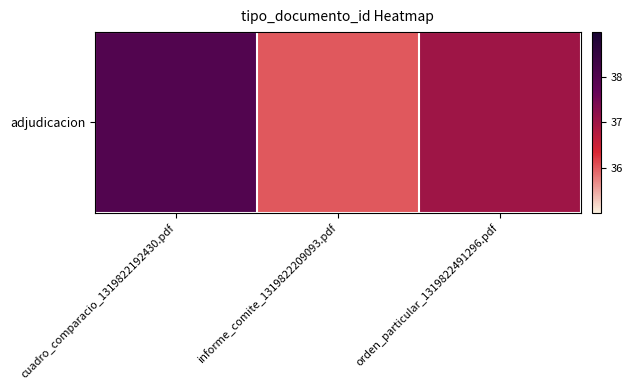

Reading left to right, transcribe all the data shown in this chart.

38	36	37